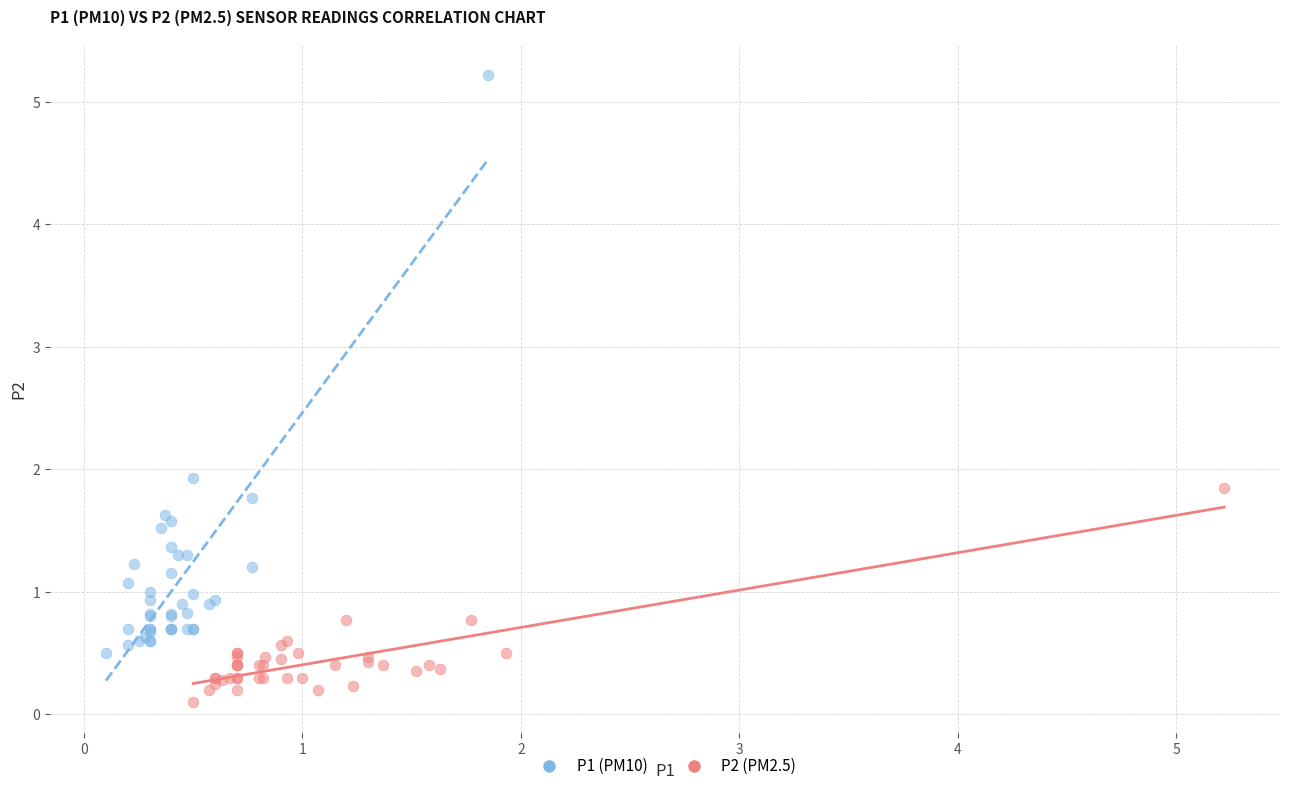

What are all the series names shown in the legend?

P1 (PM10), P2 (PM2.5)